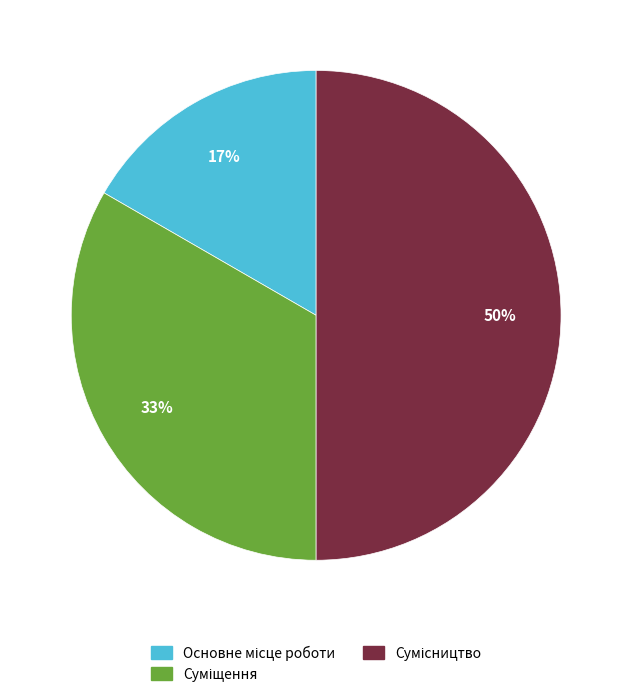

To the nearest percent, what is the average slice percentage?

33%